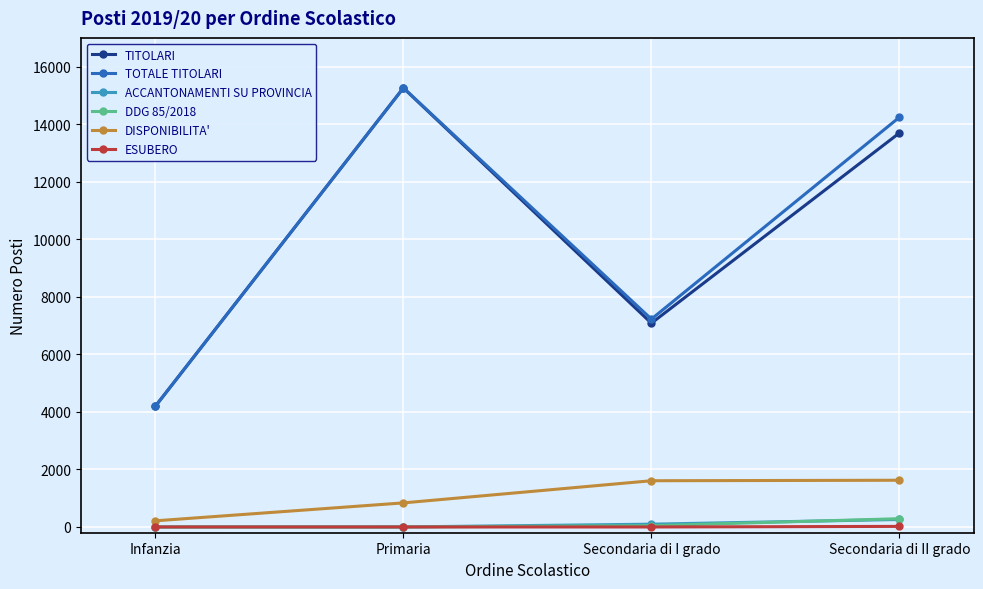

What is the label of the 3rd point from the left?

Secondaria di I grado